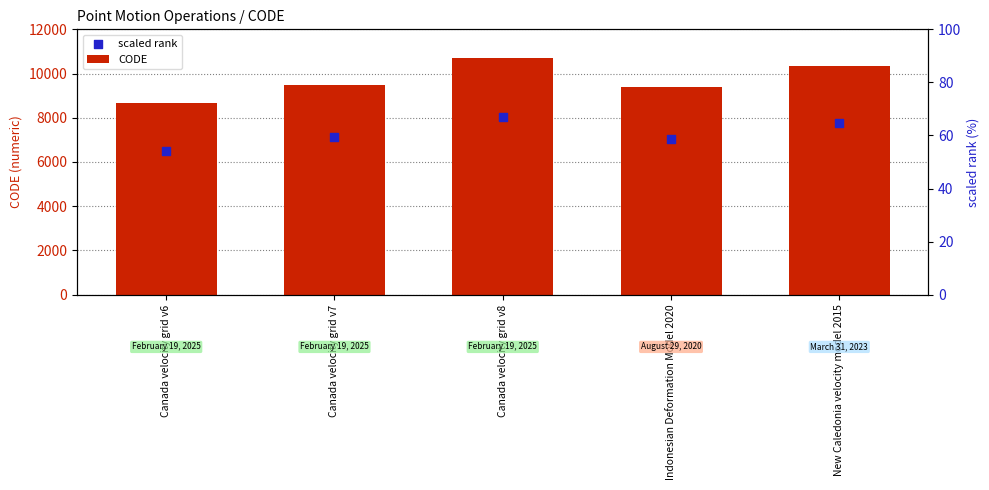

At how many categories does at least one series exceed 6887?

5